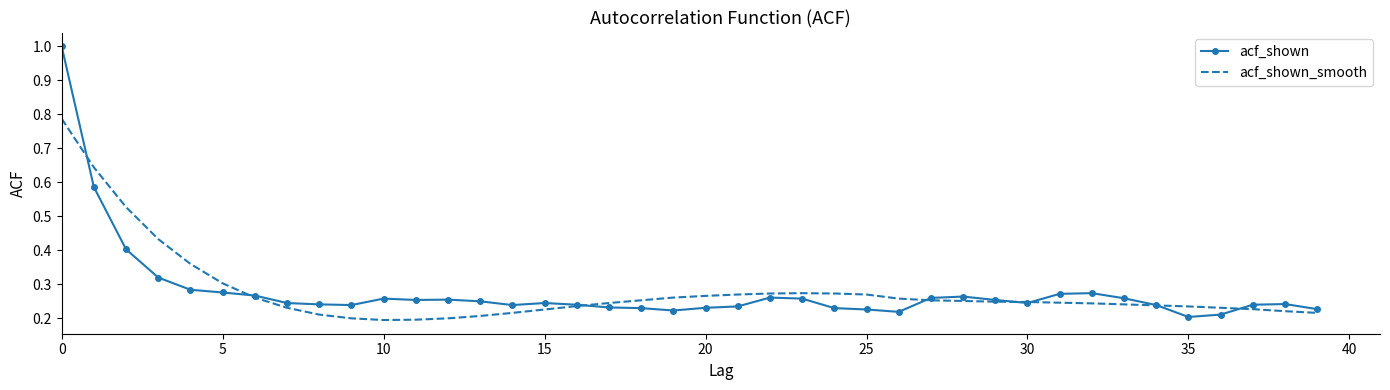

True or false: acf_shown and acf_shown_smooth intersect in this chart.

True